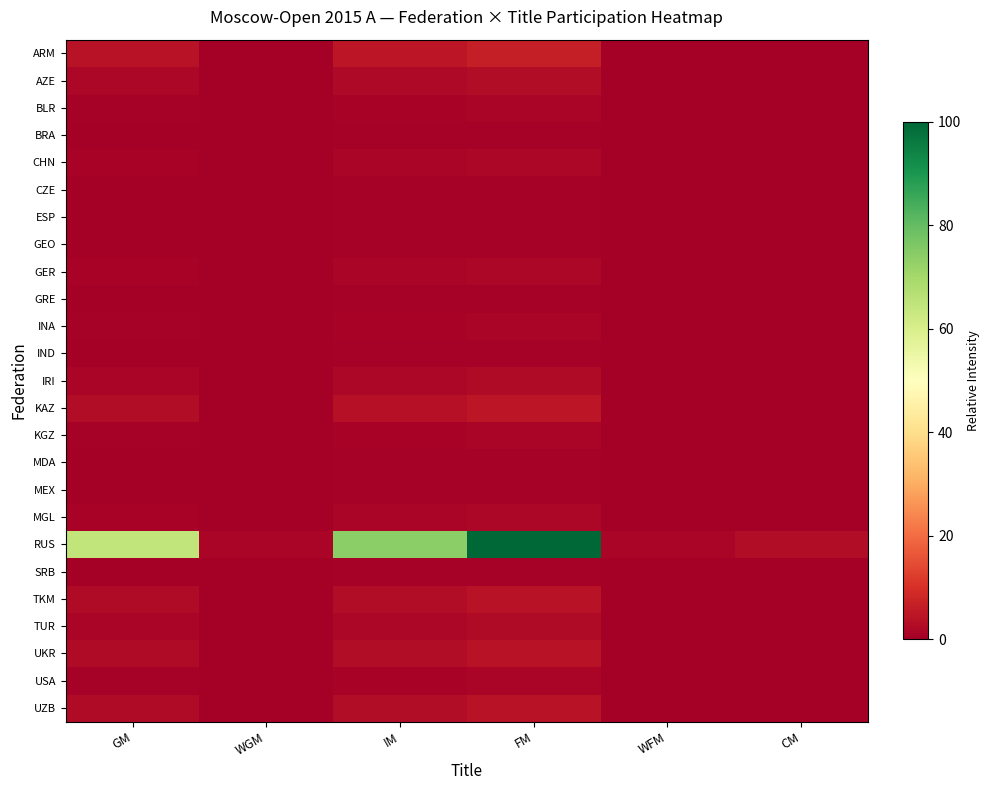

Which series has the largest range (max minus min)?

RUS